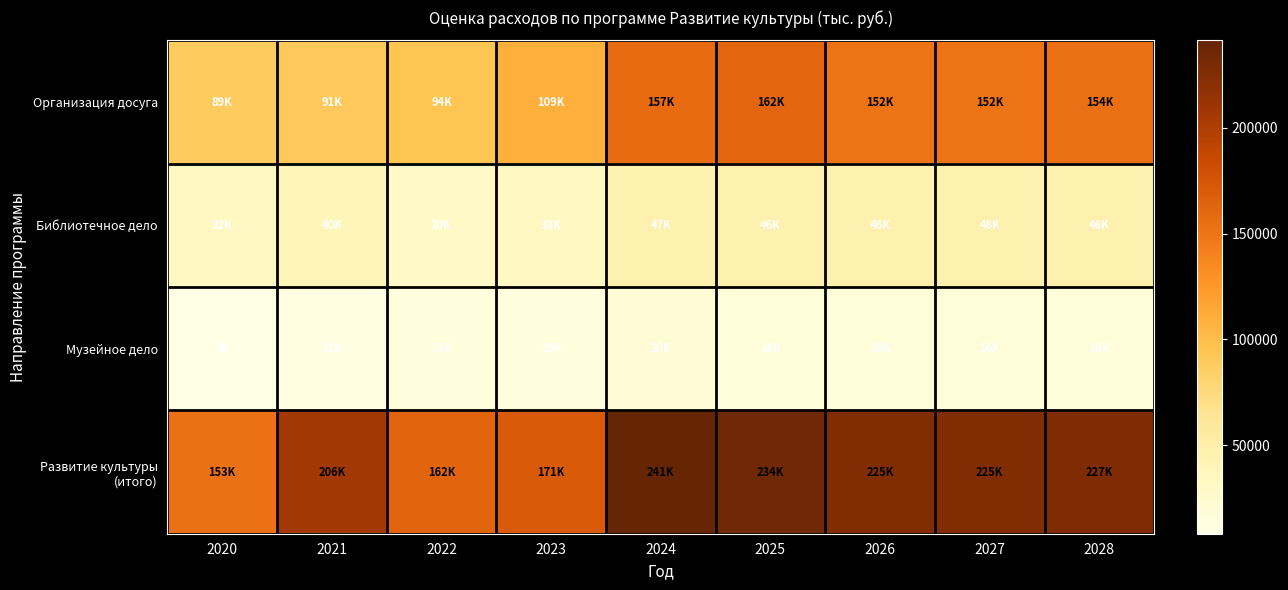

At which category is the sum across all series the highest?

2024